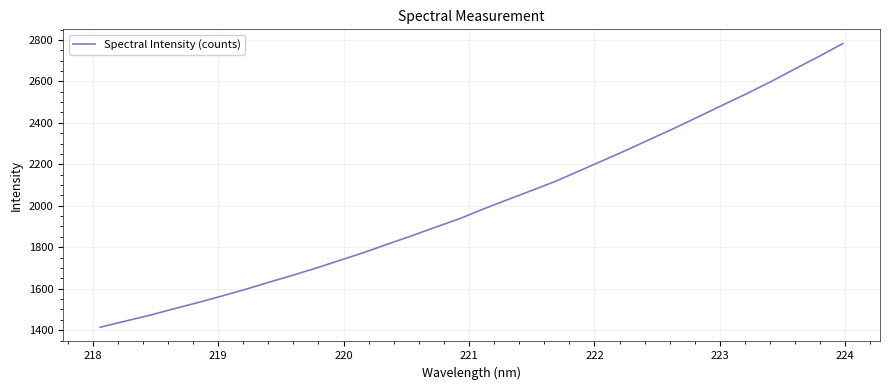

What is the smallest value displayed?

1413.9